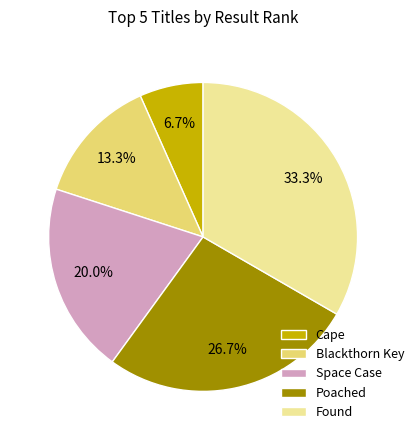

Which slice is the largest?

Found